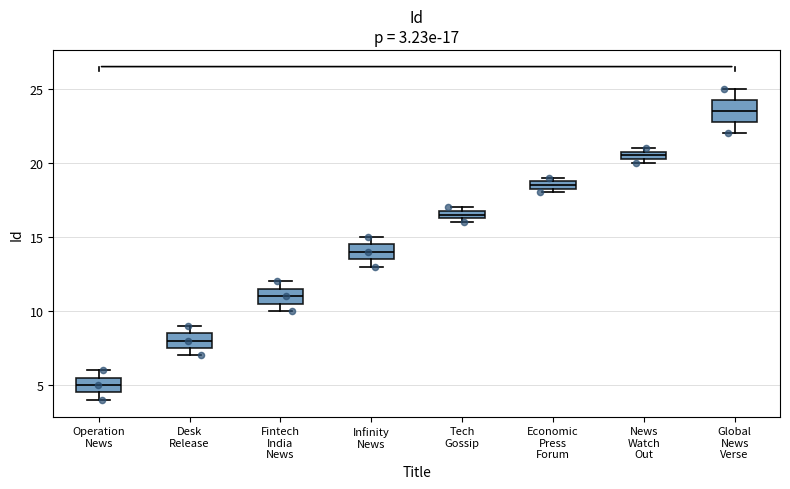

Comparing the boxes themselves (not the whiskers), which one is the tallest?

Global News Verse